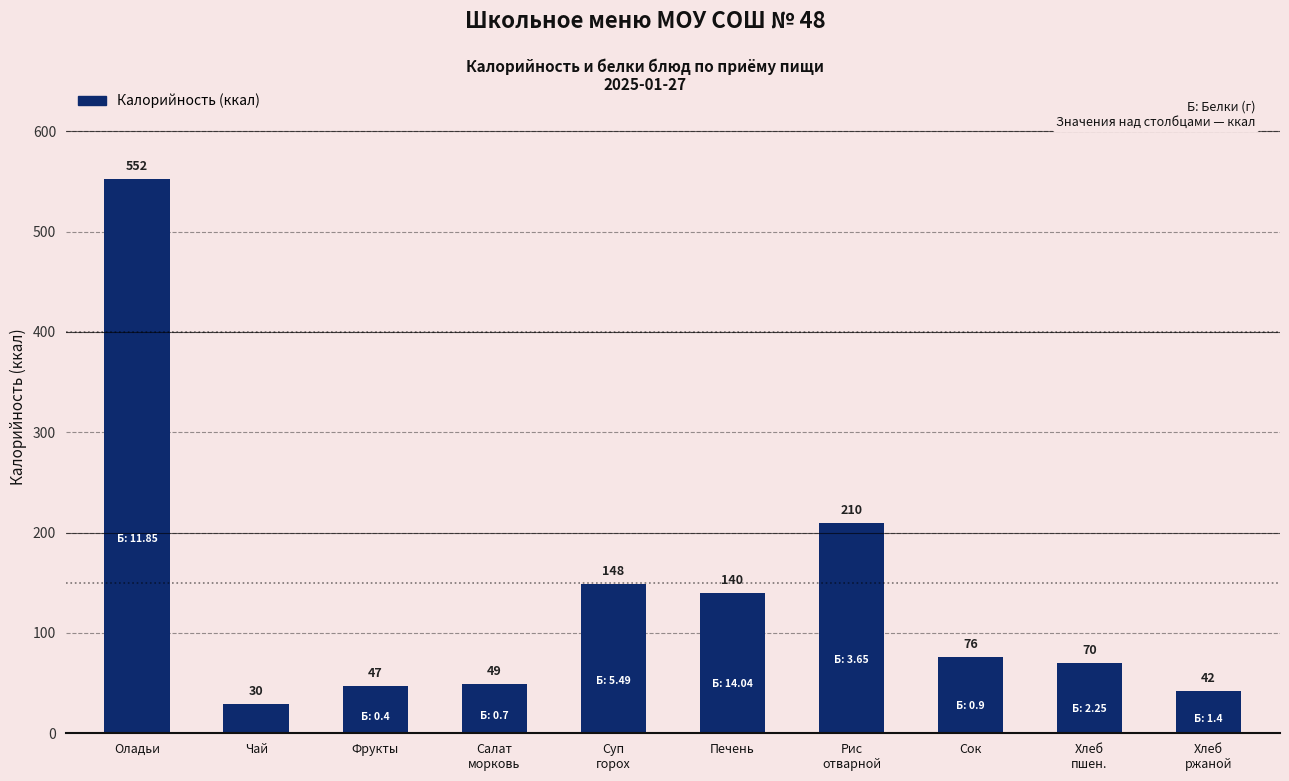

Between Суп
горох and Хлеб
пшен., which is larger?

Суп
горох